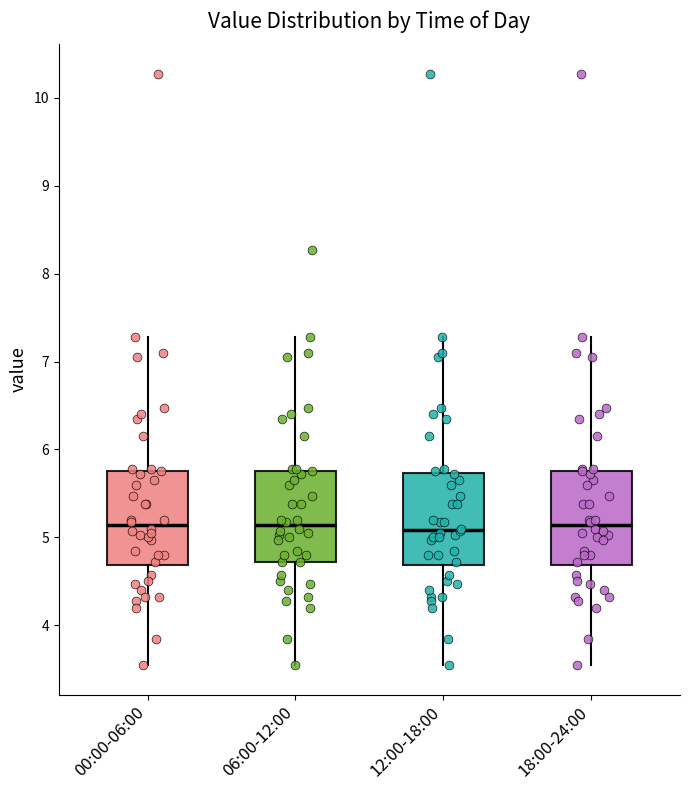

Where does the upper whisker of the box for 12:00-18:00 end on the y-axis? The values are not printed on the chart, so give them approximately, as read against the axis.

7.3